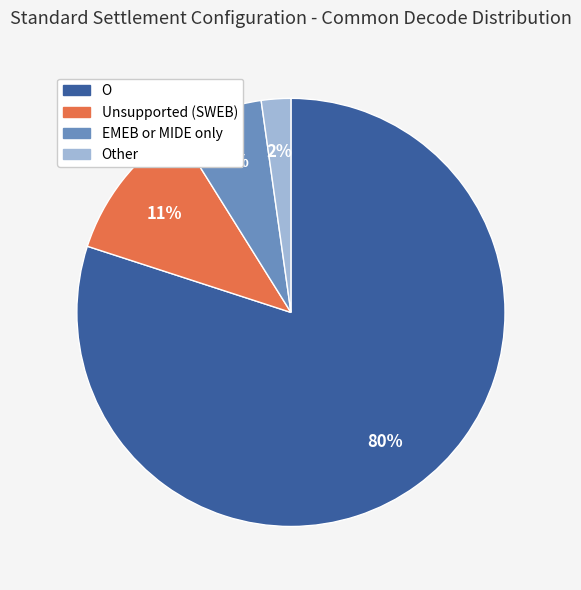

To the nearest percent, what is the combined percentage of O and EMEB or MIDE only?

87%